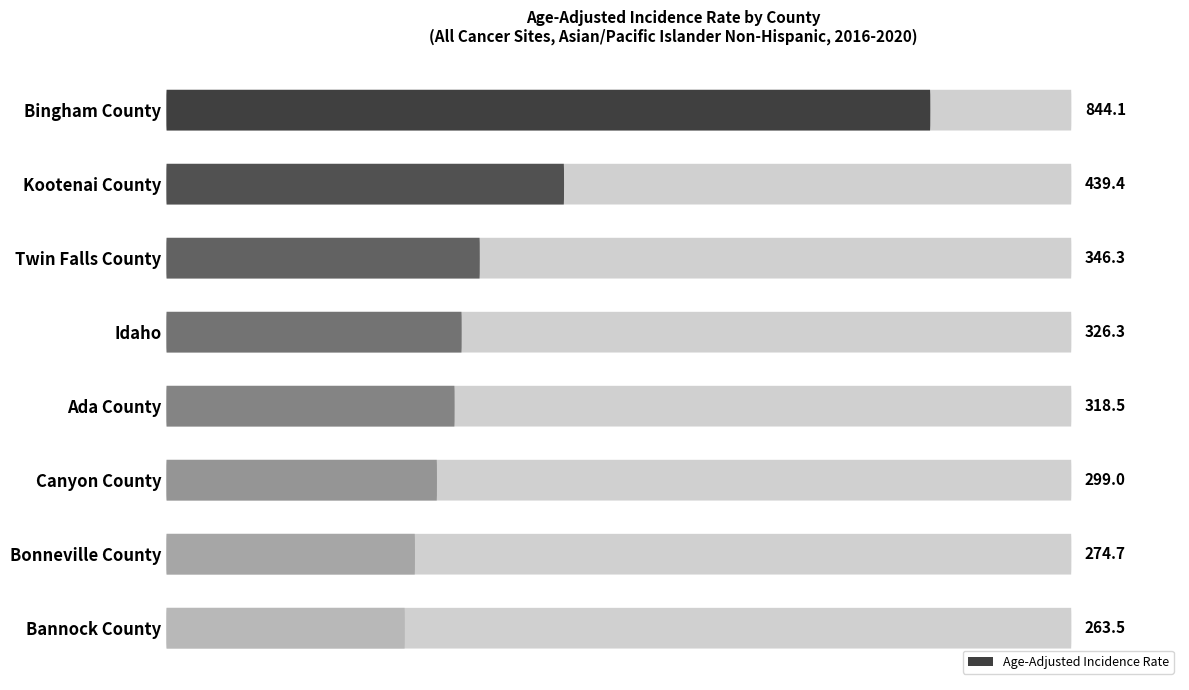

Rank the categories by value from lowest to highest.

Bannock County, Bonneville County, Canyon County, Ada County, Idaho, Twin Falls County, Kootenai County, Bingham County